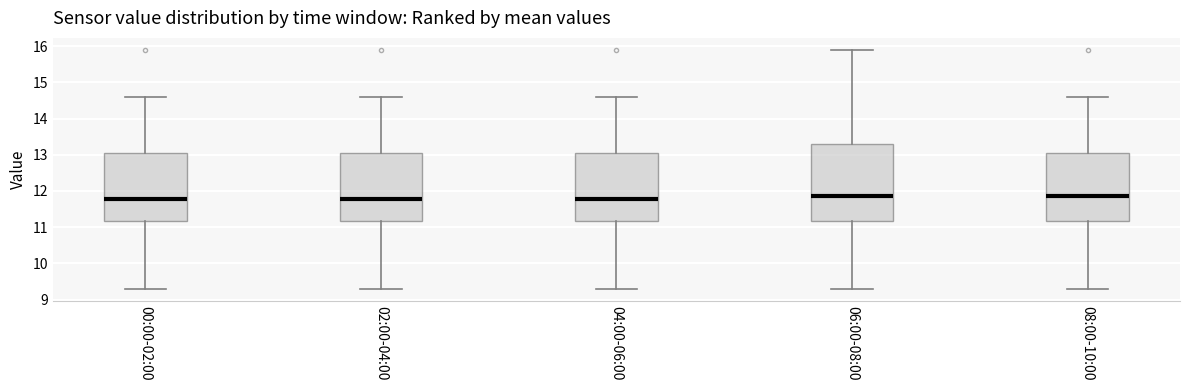

Reading left to right, read every box against the y-axis: the position of its median line, the range the box covers, and the ends of its whiskers. The values are not printed on the chart, so give them approximately, as read against the axis.

00:00-02:00: median 11.8, box 11.2 to 13.0, whiskers 9.3 to 14.6
02:00-04:00: median 11.8, box 11.2 to 13.0, whiskers 9.3 to 14.6
04:00-06:00: median 11.8, box 11.2 to 13.0, whiskers 9.3 to 14.6
06:00-08:00: median 11.9, box 11.2 to 13.3, whiskers 9.3 to 15.9
08:00-10:00: median 11.9, box 11.2 to 13.0, whiskers 9.3 to 14.6